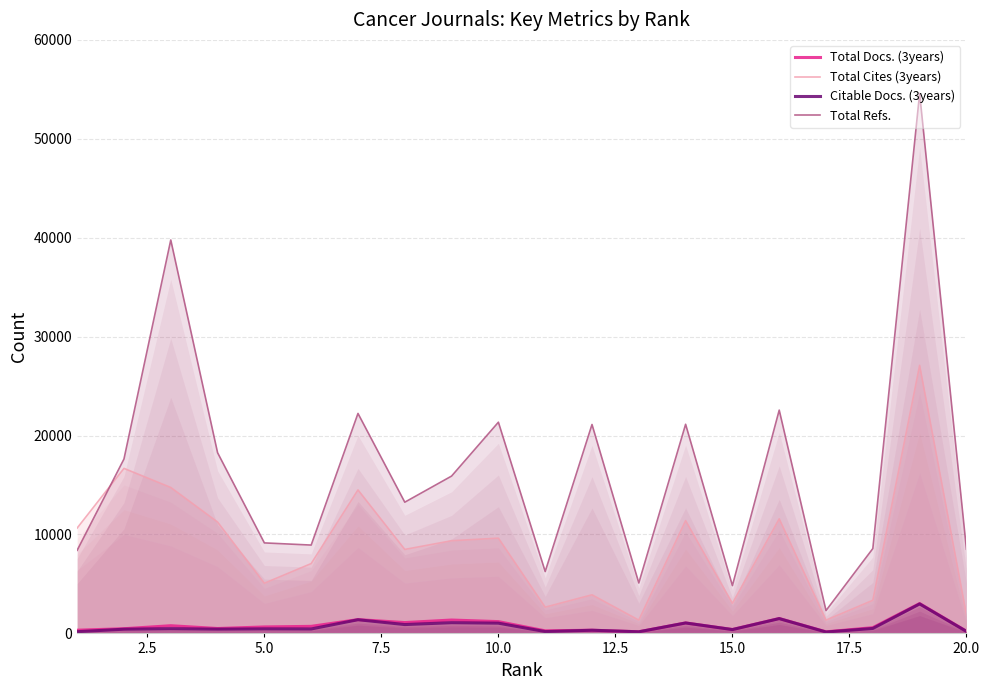

True or false: Total Refs. and Total Docs. (3years) intersect in this chart.

False